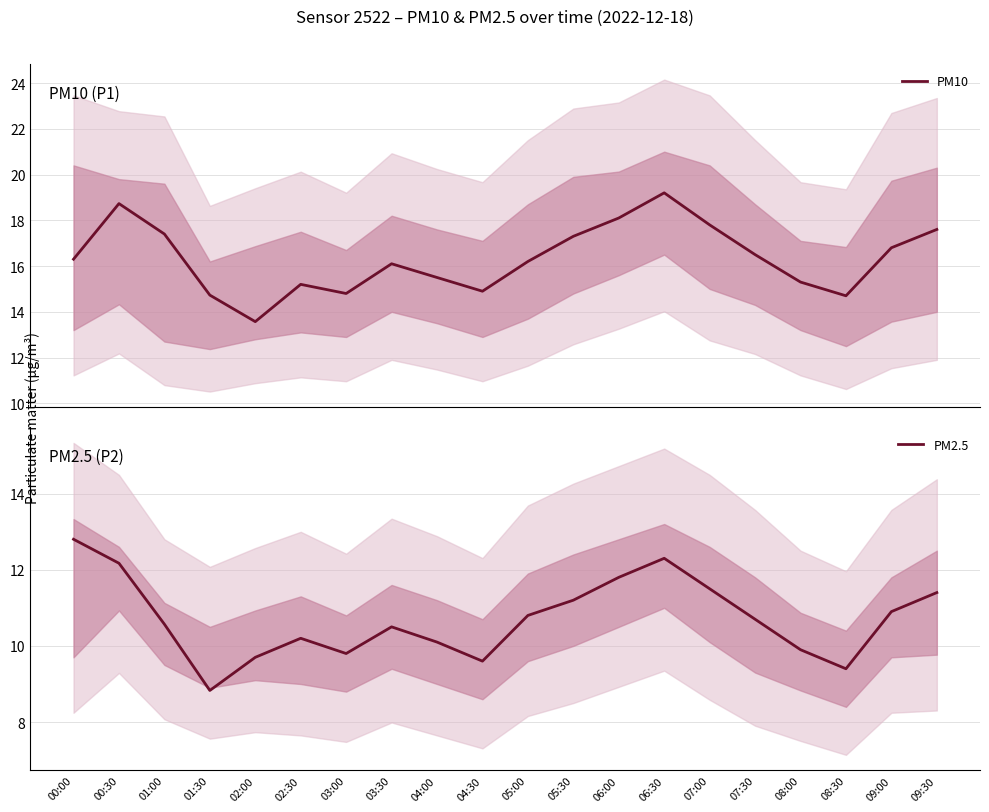

How many interior local peaks does the PM10 series have?

4